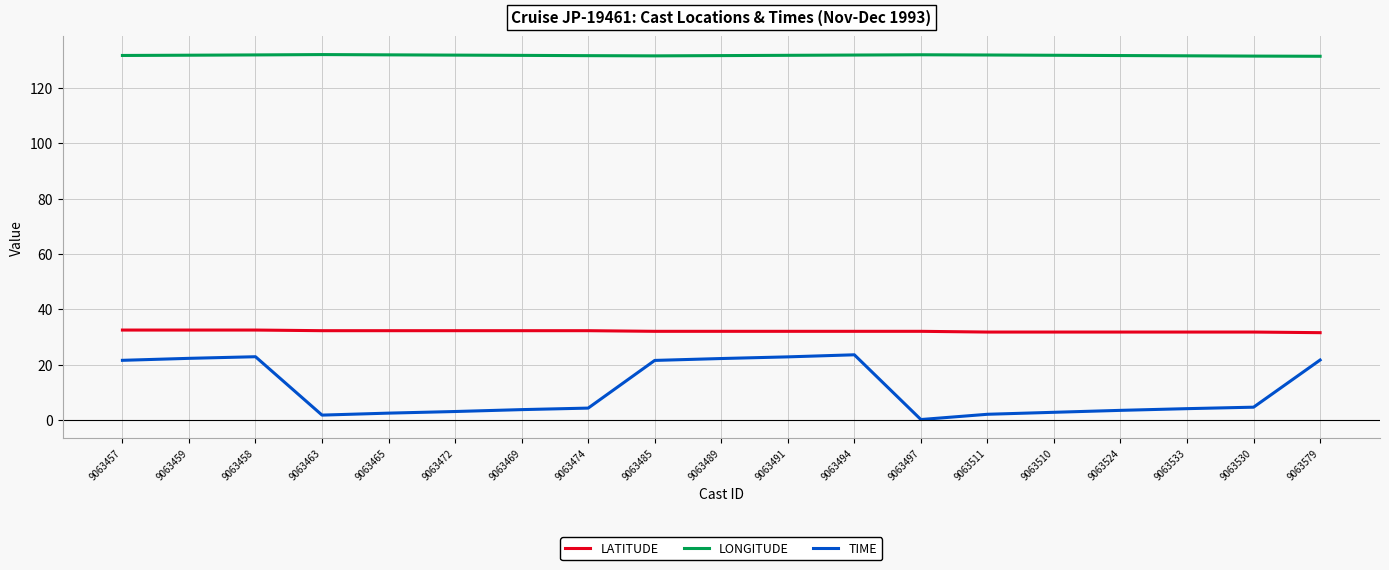

Rank the series by their maximum value, from lowest to highest.

TIME, LATITUDE, LONGITUDE